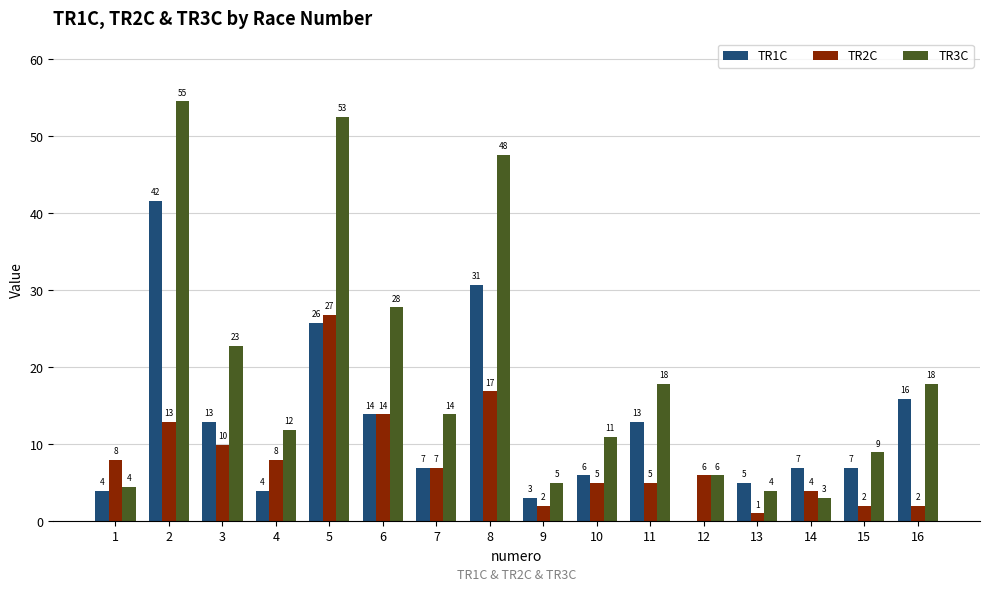

What are all the series names shown in the legend?

TR1C, TR2C, TR3C